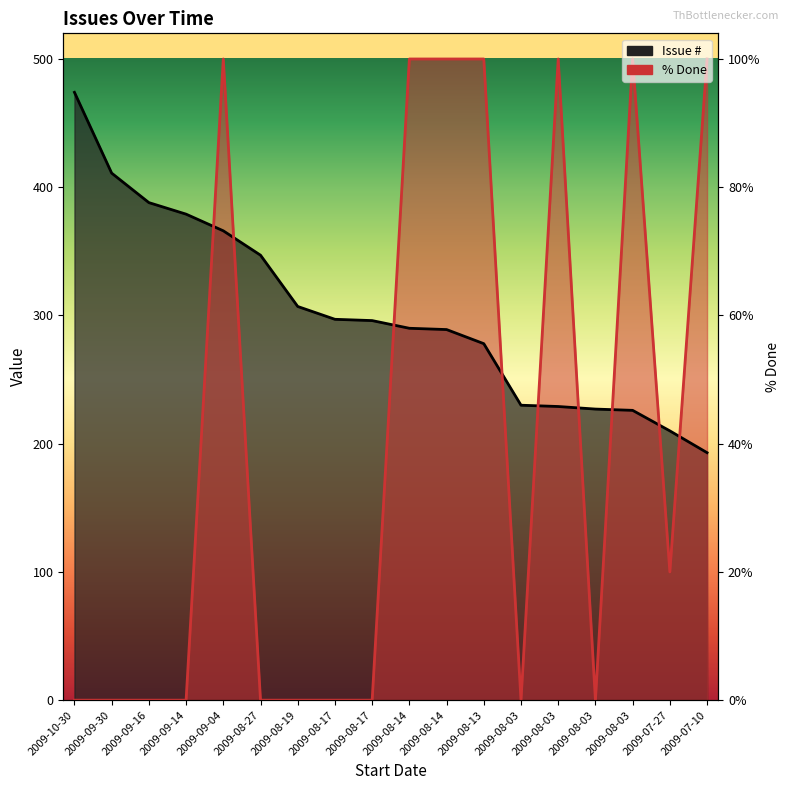

The value of % Done at 2009-09-14 is 159. True or false?

False